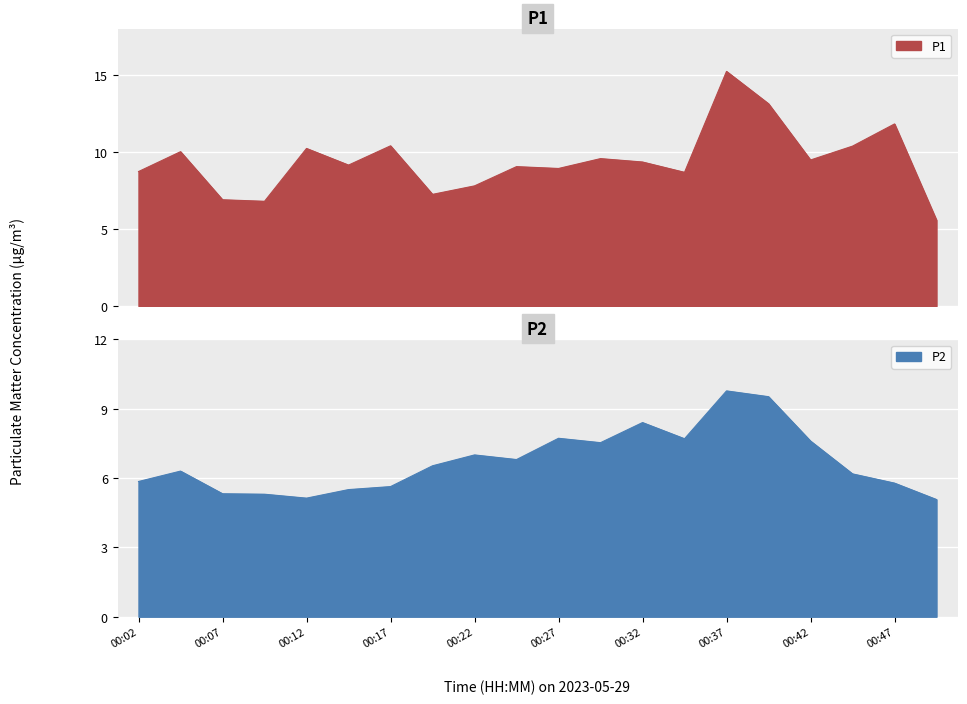

True or false: P1 and P2 cross at least once.

False